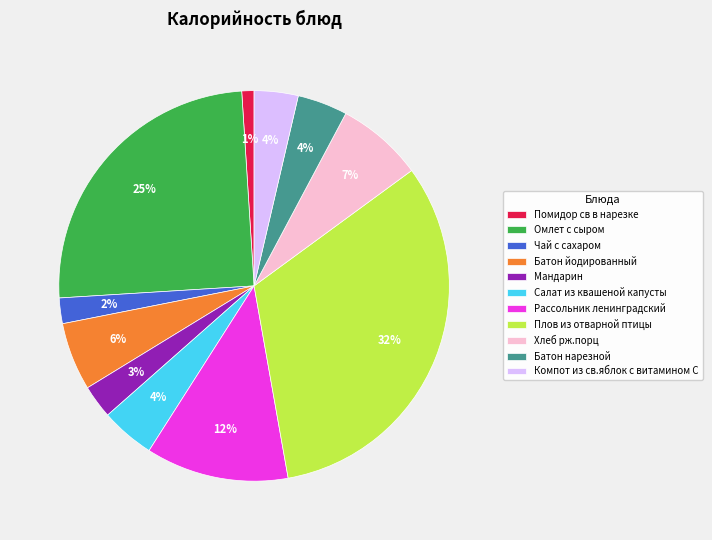

Combined, do Батон нарезной and Омлет с сыром account for over 50%?

No